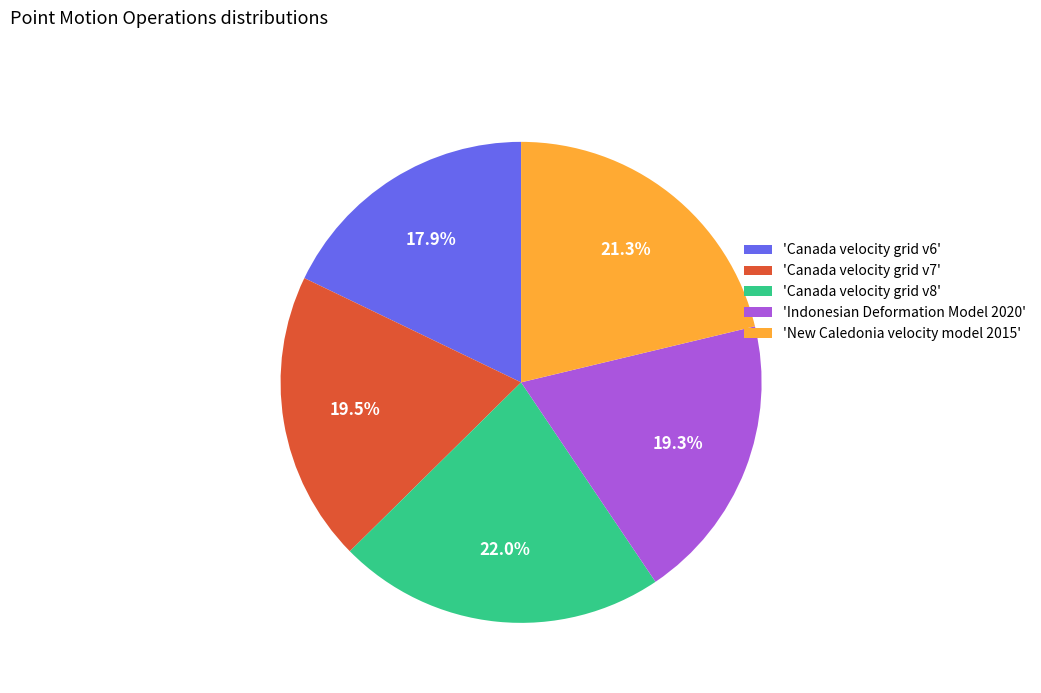

Approximately how many times larger is the value at 'Canada velocity grid v7' compared to 'Indonesian Deformation Model 2020'?

1.0